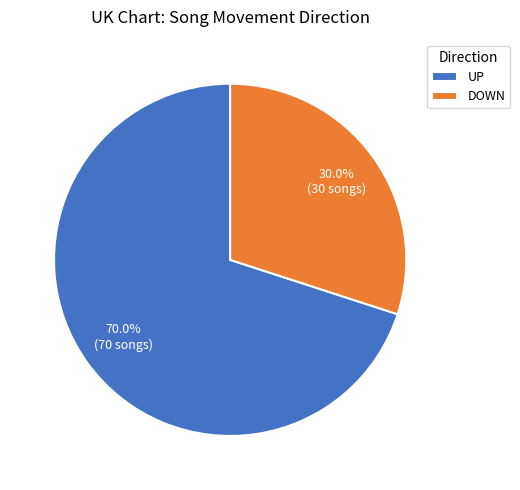

What portion of the pie excludes DOWN?

70.0%